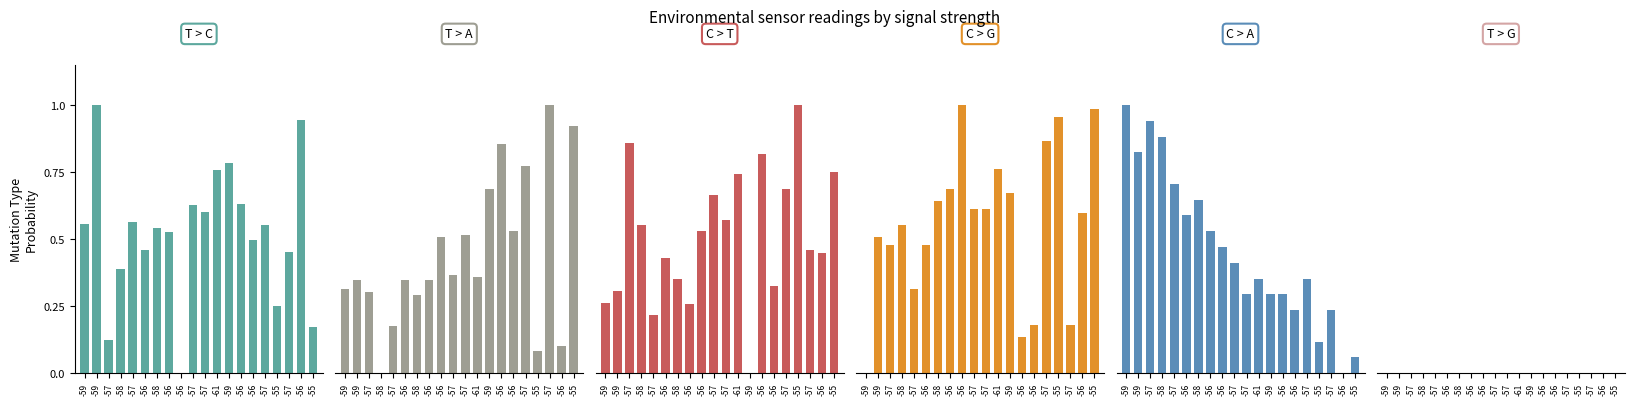

True or false: C > A has a value of 1.2 at -58.

False